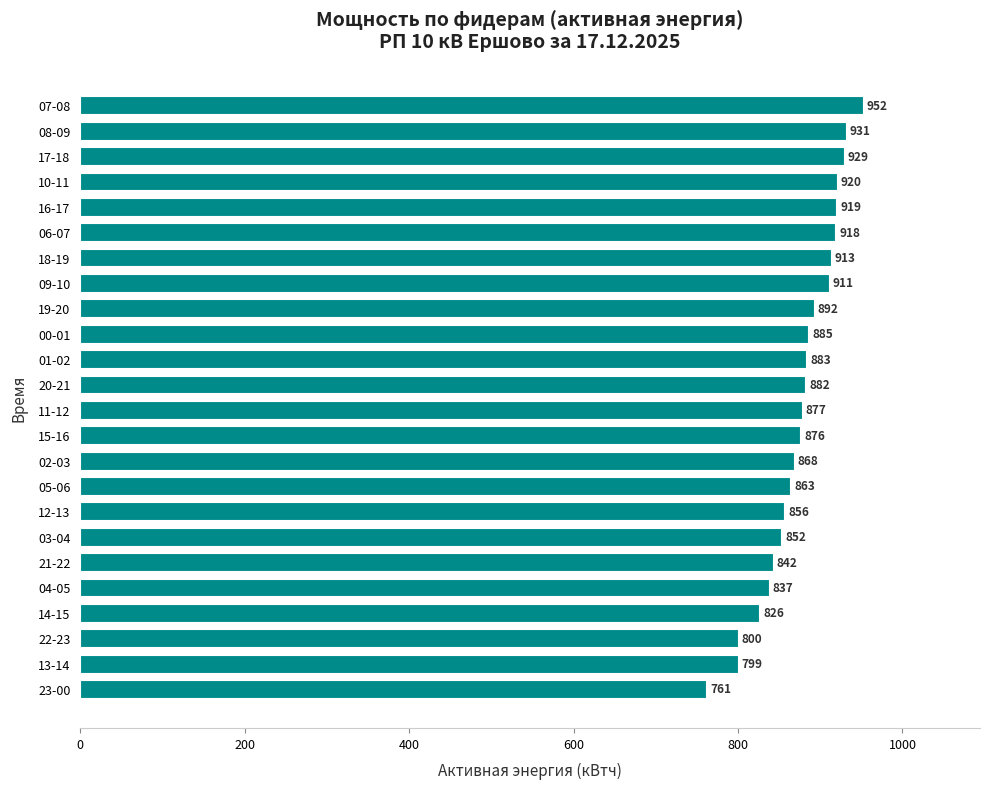

Read the value at 00-01.

885.0